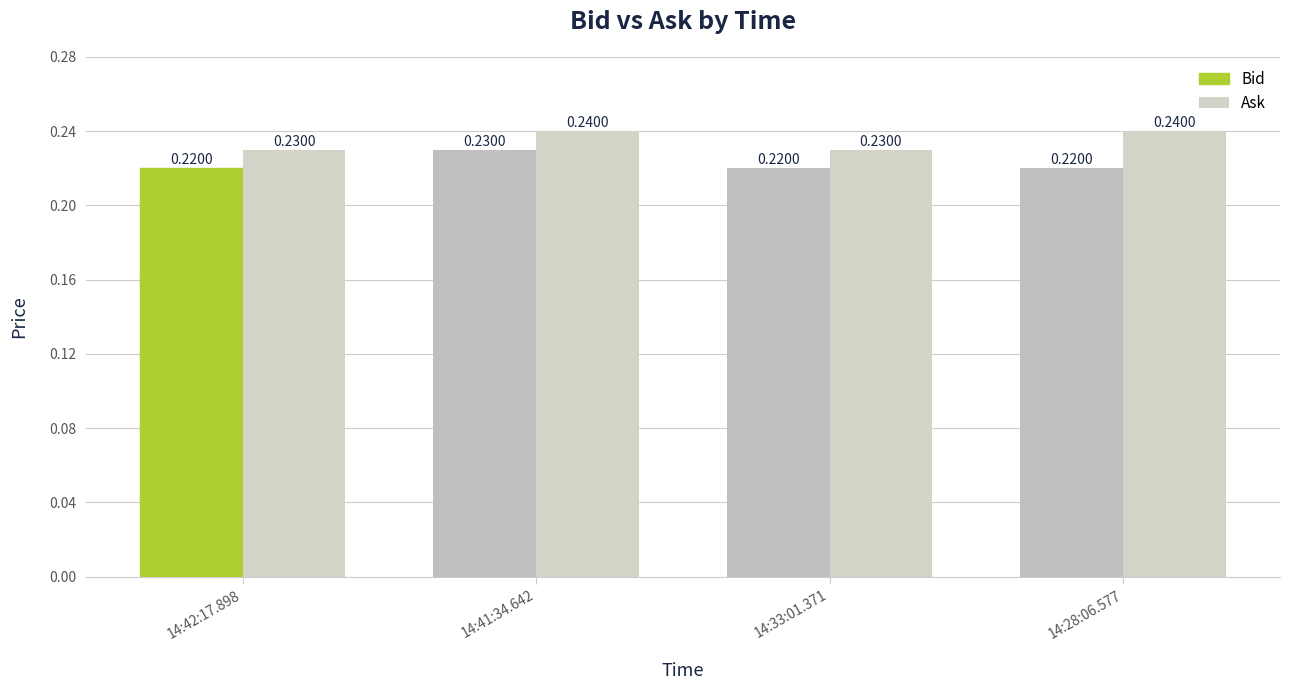

What is the label of the 1st bar from the left?

14:42:17.898